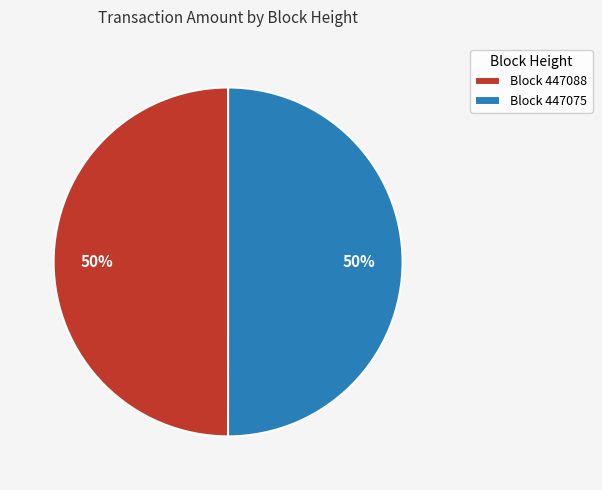

The Block 447075 slice represents 50% of the pie. True or false?

True